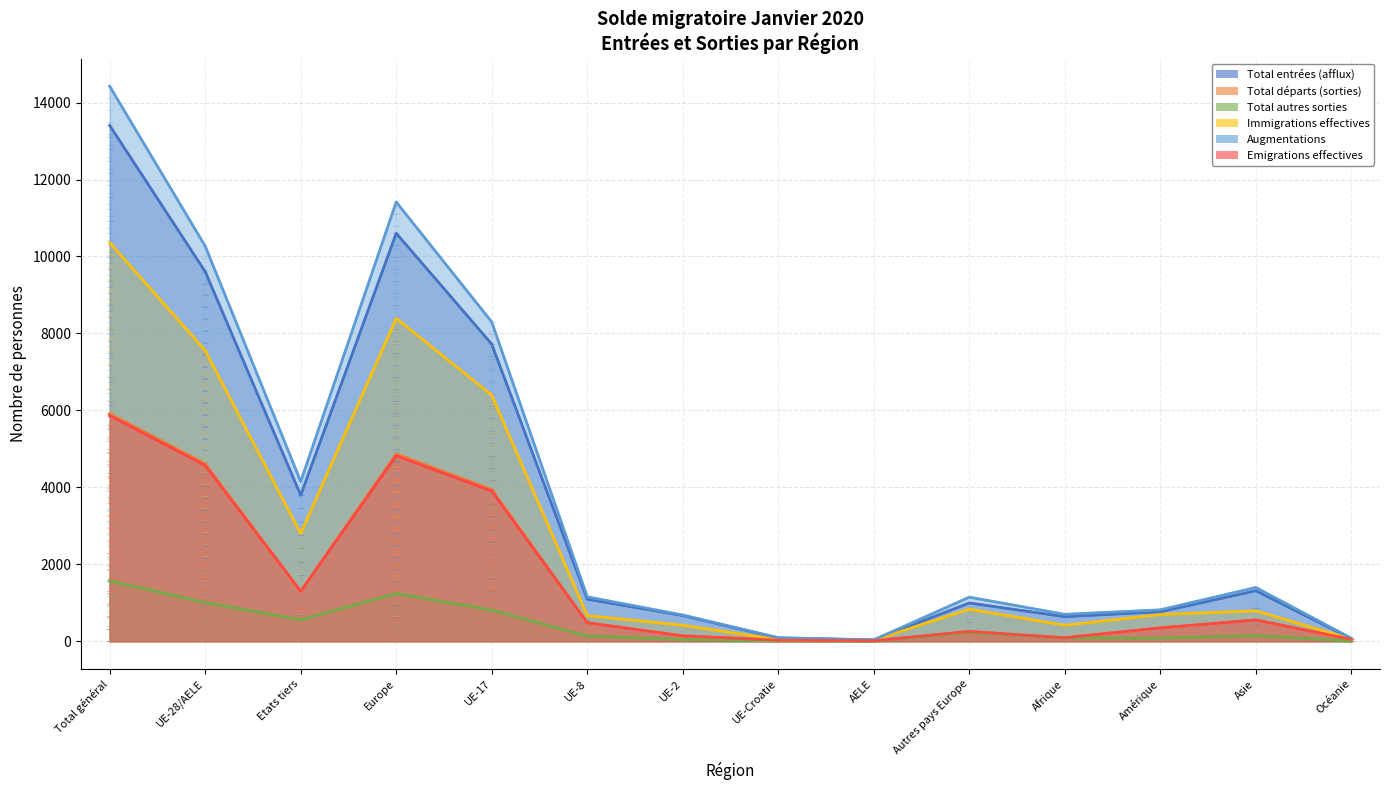

What is the difference between the highest and lowest values at UE-2?

637